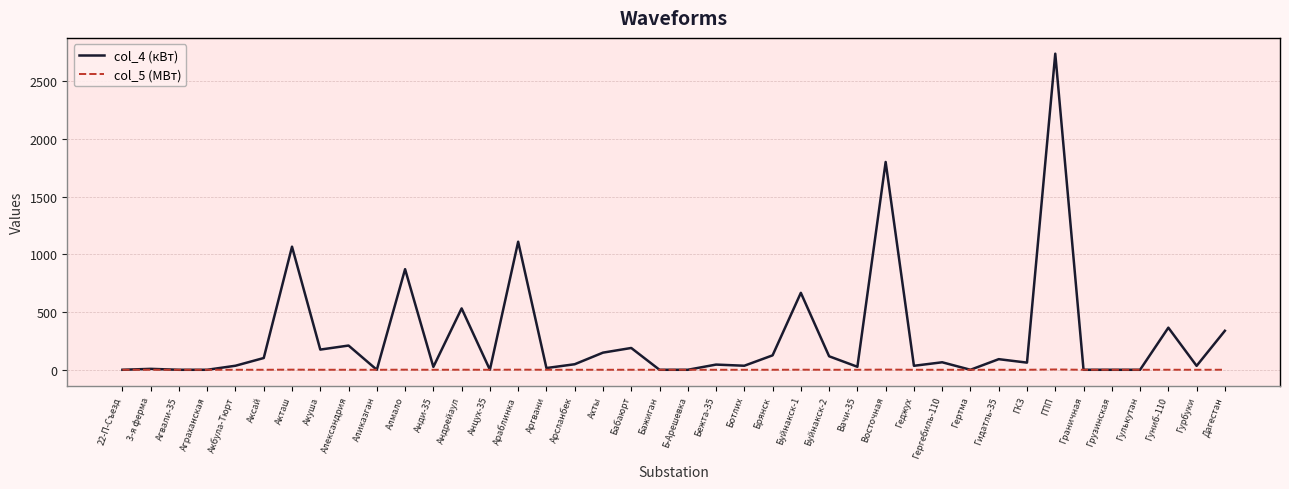

What is the difference between the maximum and minimum values in the col_4 (кВт) series?

2740.0